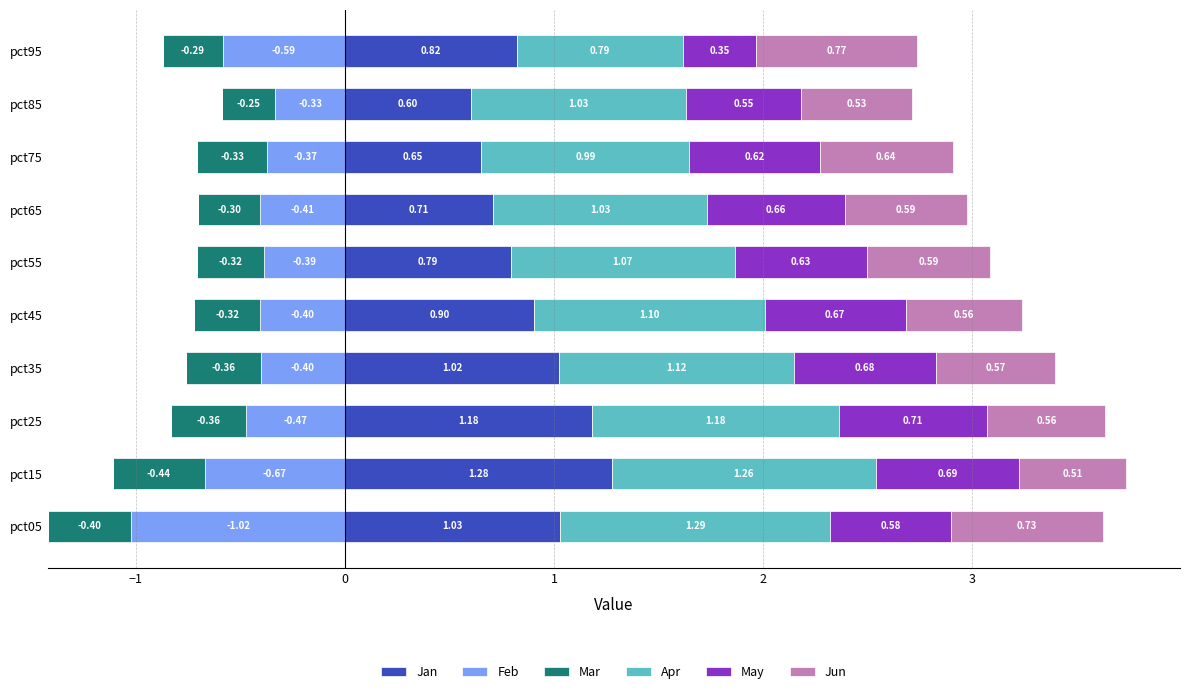

What is the sum of all Jan values?

9.0